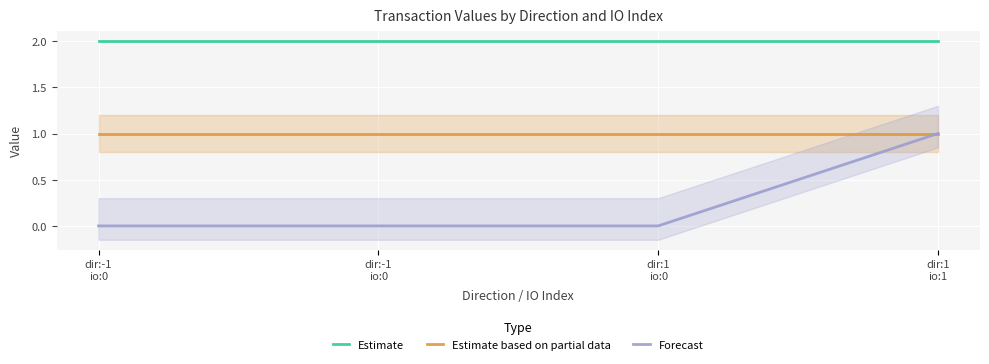

True or false: Forecast has more than 2 points higher than both neighbors.

False